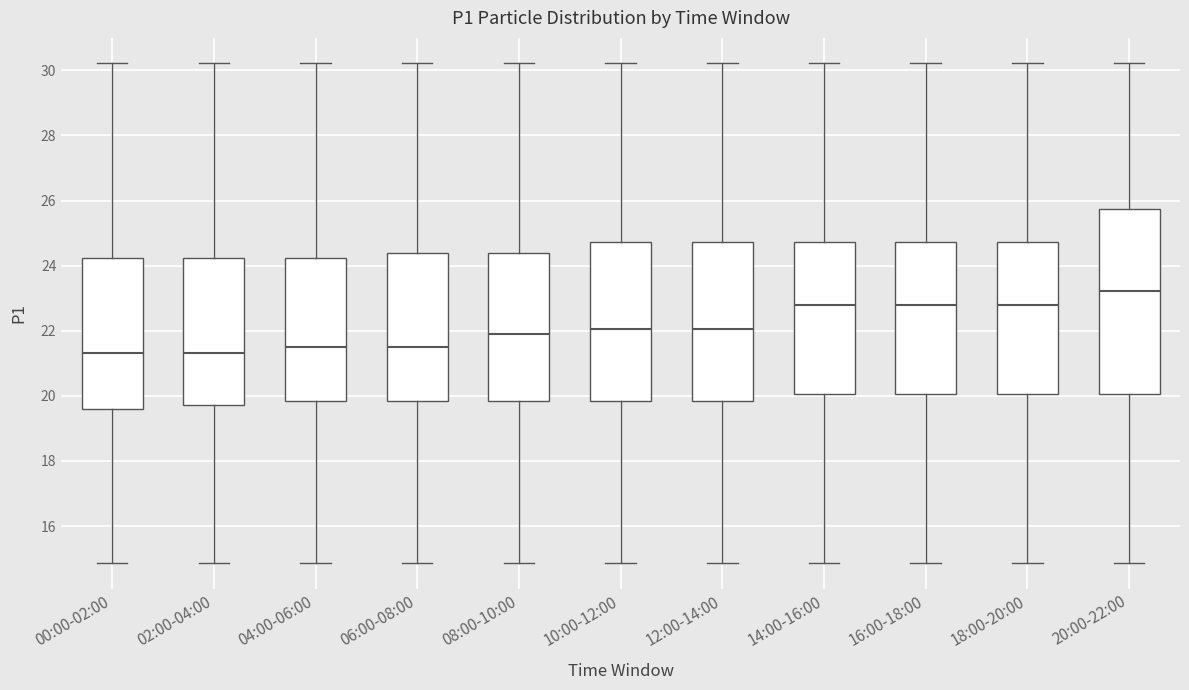

Comparing the boxes themselves (not the whiskers), which one is the tallest?

20:00-22:00